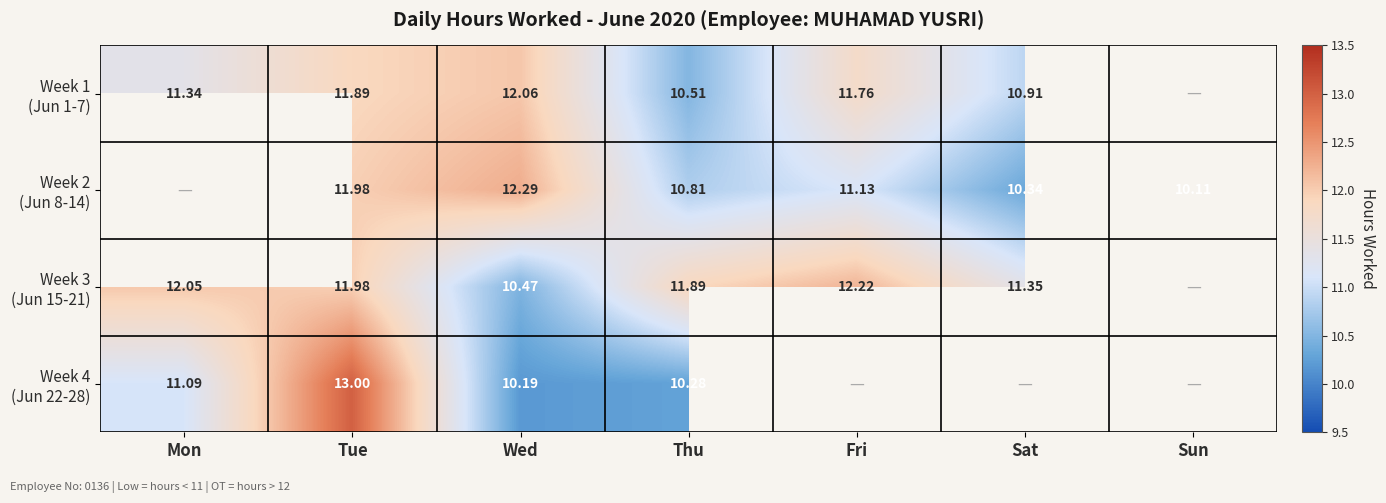

Which category has the lowest value in the Week 4 (Jun 22-28) series?

Wed